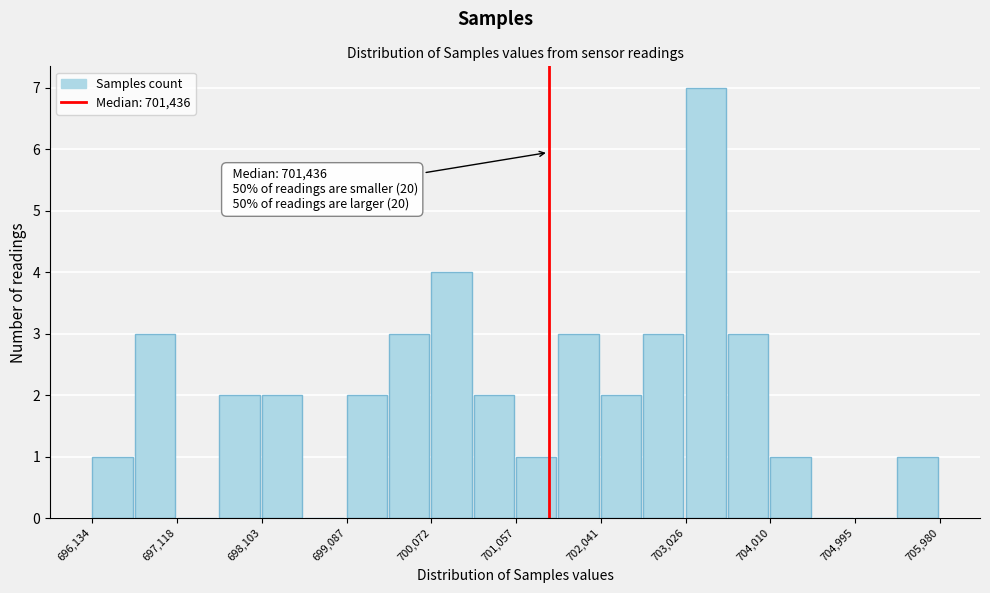

Which range on the x-axis has the tallest bar?

703000 to 703500